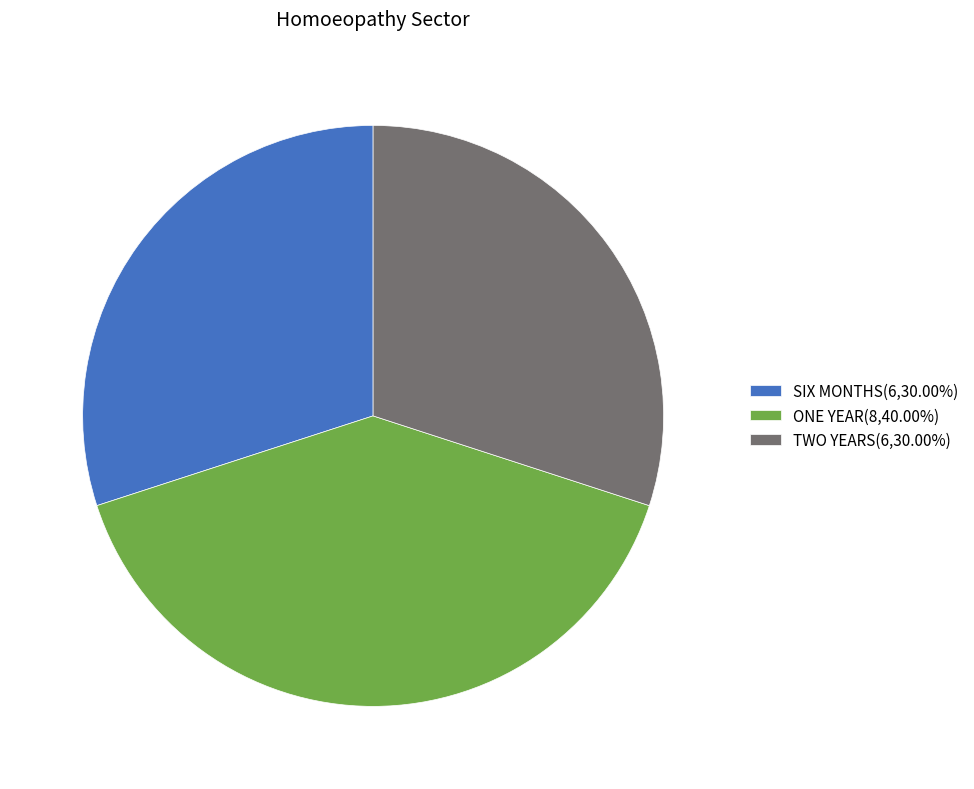

Is TWO YEARS(6,30.00%) the majority of the pie?

No